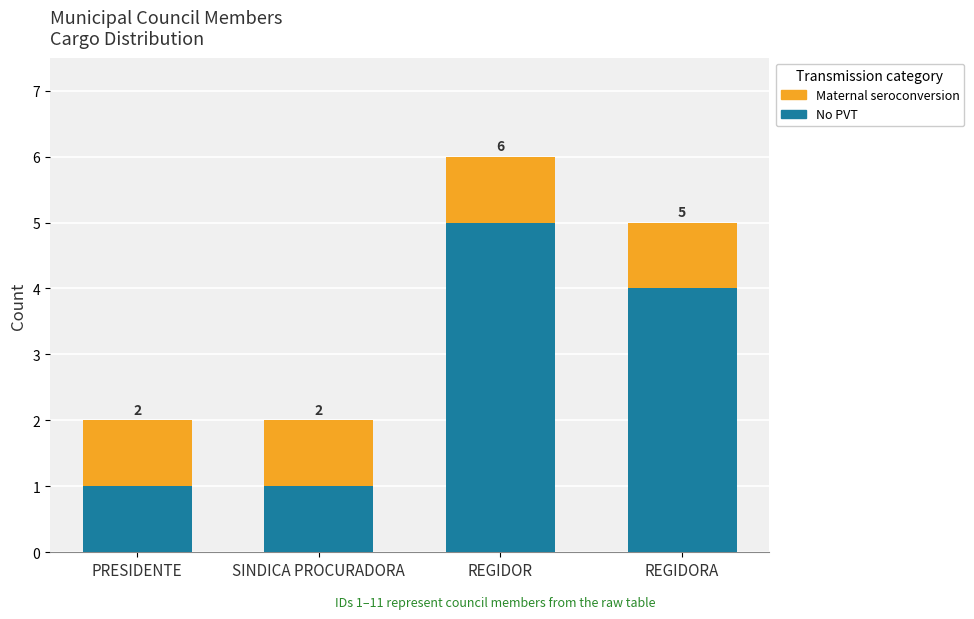

How many bars are there in total?

4